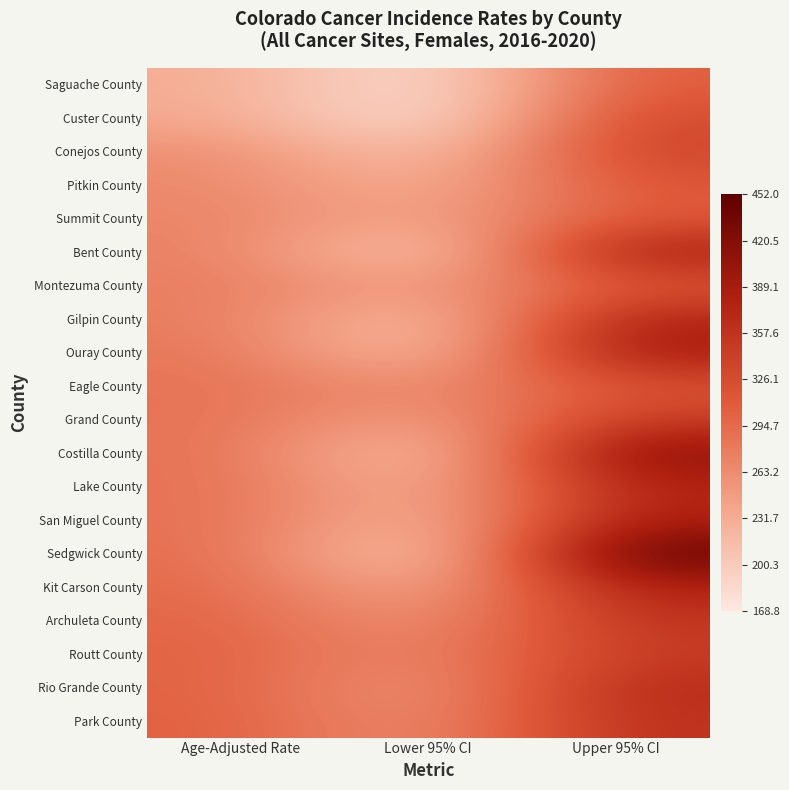

What is the maximum value shown in the chart?

452.0